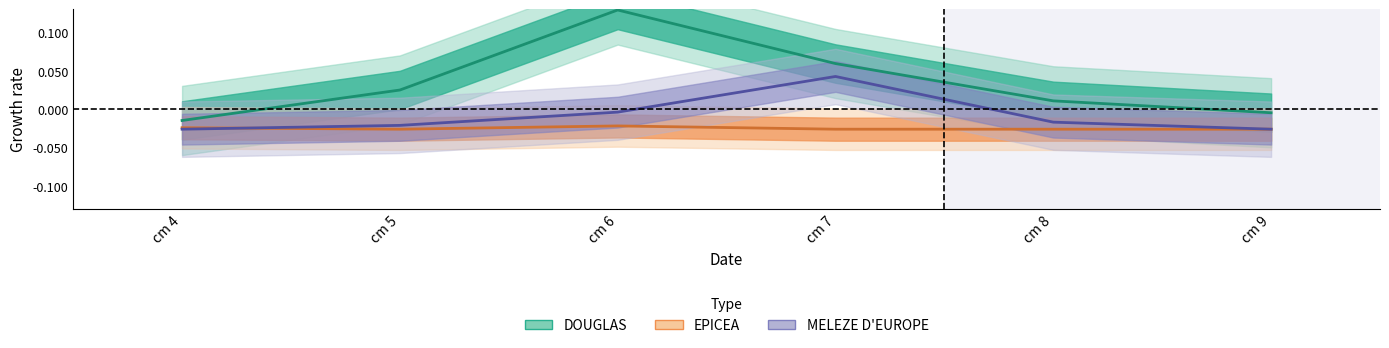

Which series has the largest total across all categories?

DOUGLAS